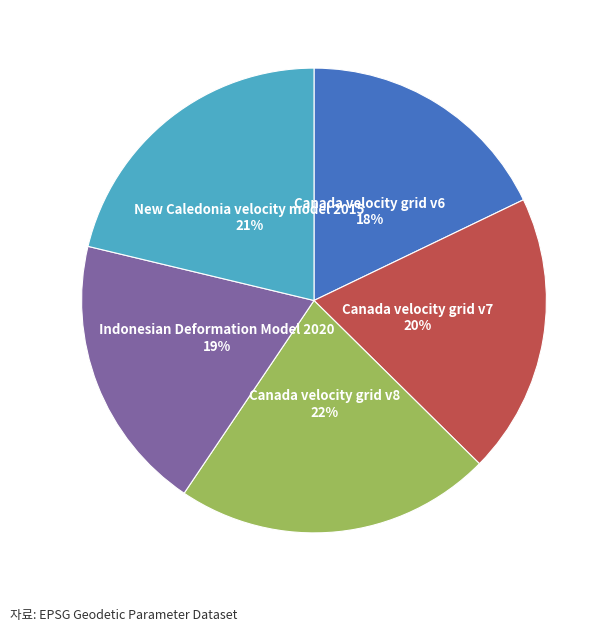

Is it true that Indonesian Deformation Model 2020 is 19% of the pie?

True